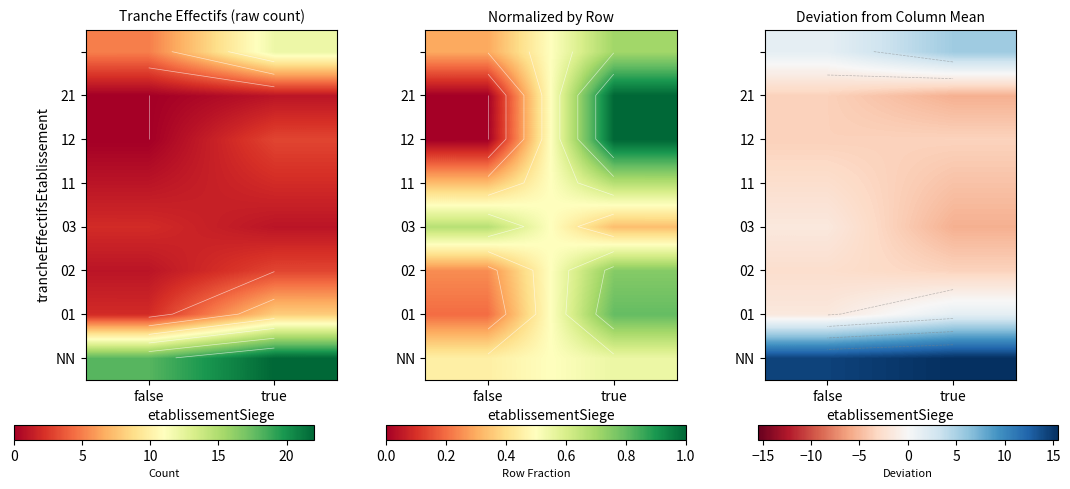

Is the value of 01 at true greater than the value of 02 at false?

Yes